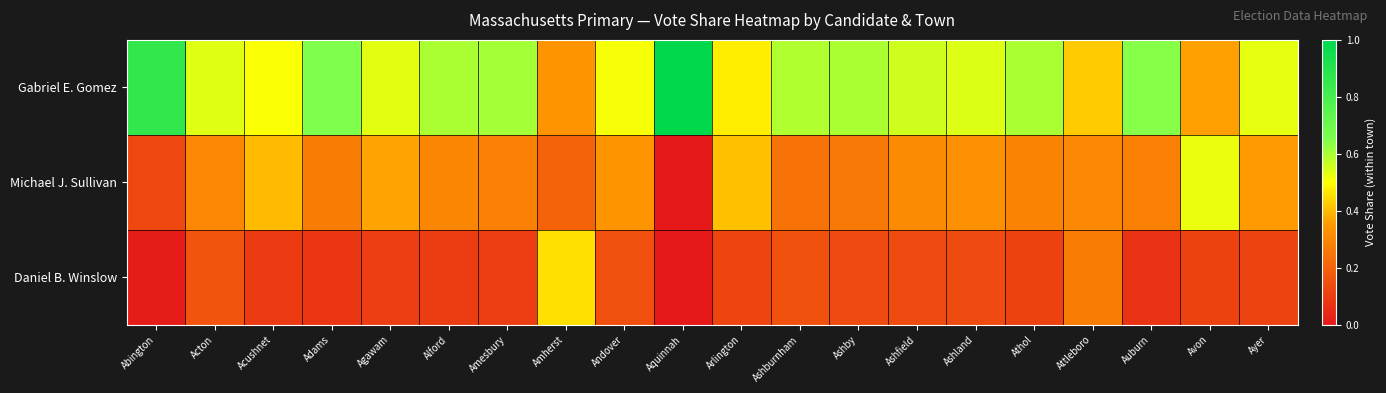

Rank the series by their maximum value, from lowest to highest.

Daniel B. Winslow, Michael J. Sullivan, Gabriel E. Gomez